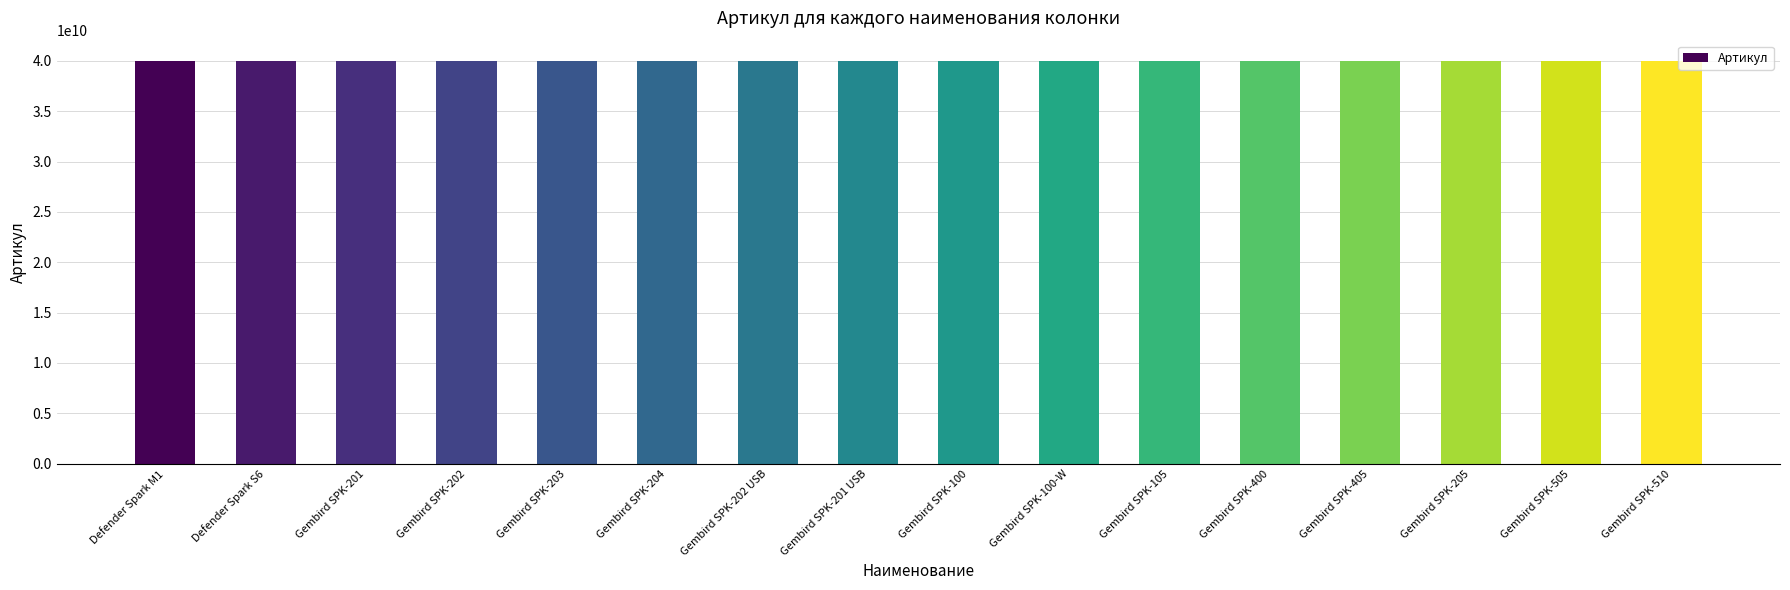

What is the smallest value displayed?

40000023792